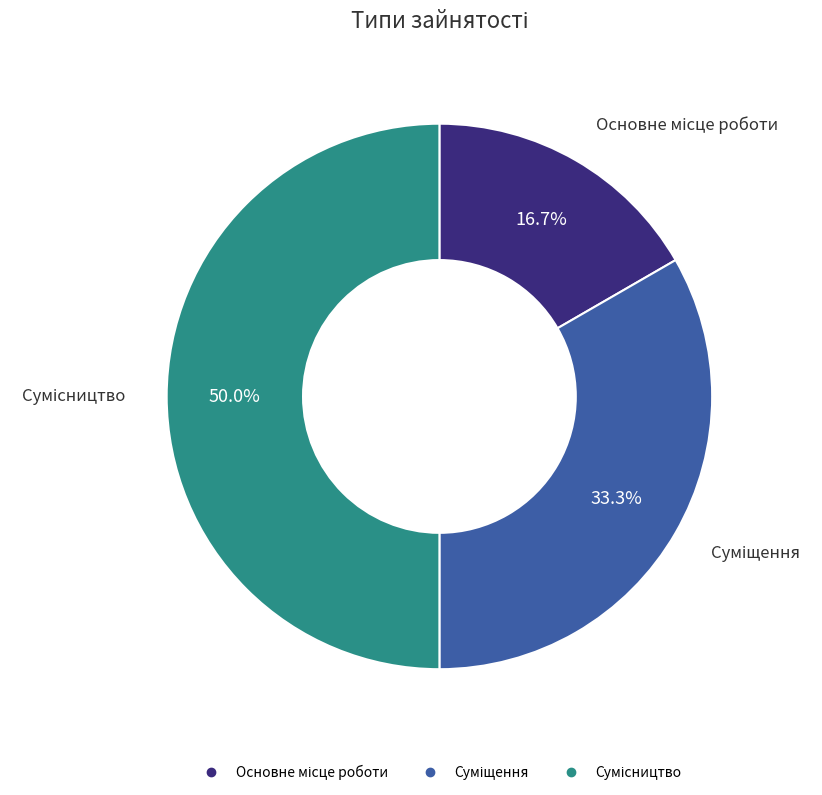

What is the smallest slice in the pie chart?

Основне місце роботи